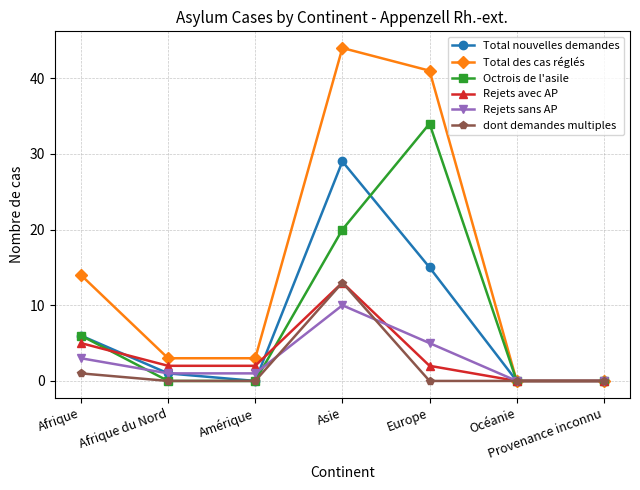

Is the value of Total nouvelles demandes at Europe greater than the value of Total des cas réglés at Afrique du Nord?

Yes